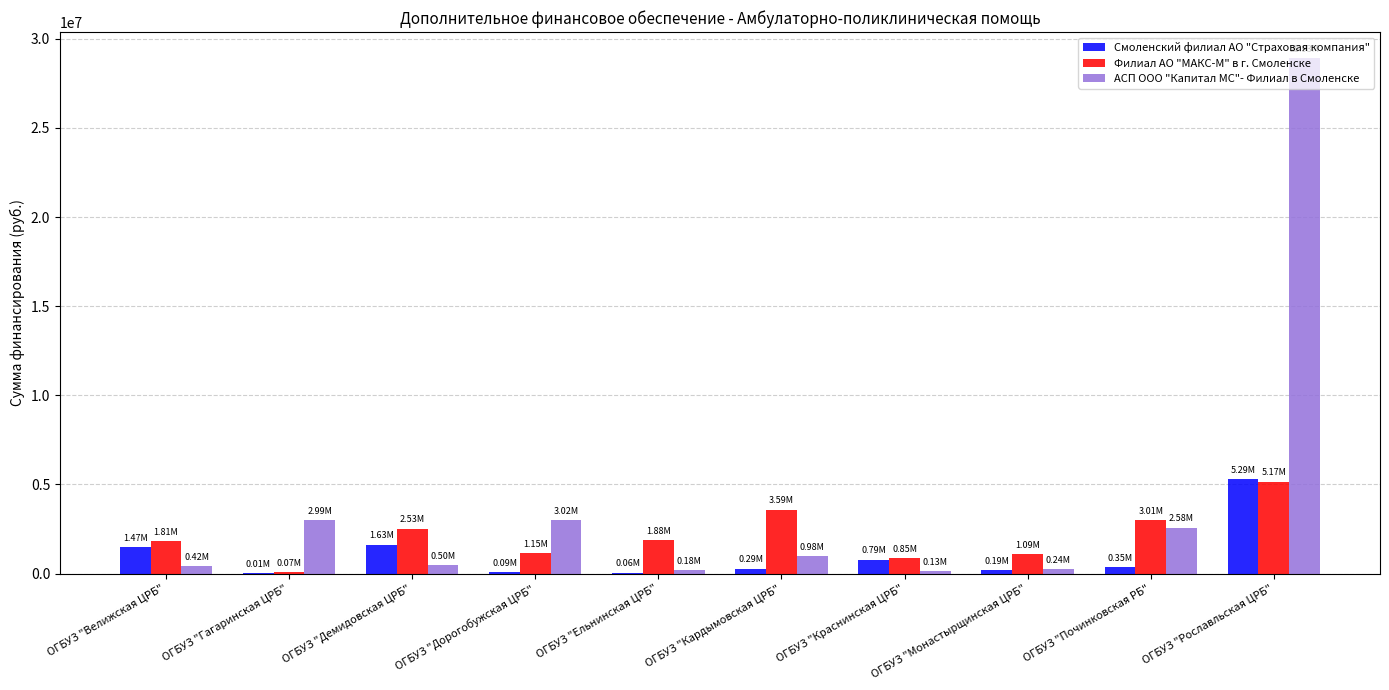

At which label does АСП ООО "Капитал МС"- Филиал в Смоленске reach its peak?

ОГБУЗ "Рославльская ЦРБ"